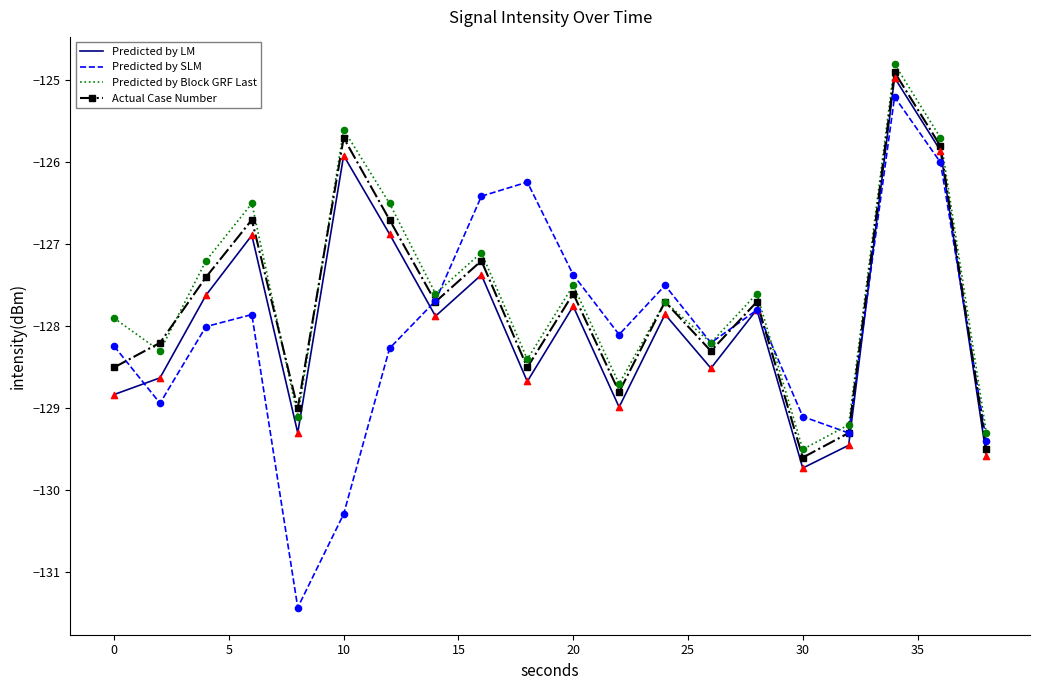

Which series has the largest range (max minus min)?

Predicted by SLM